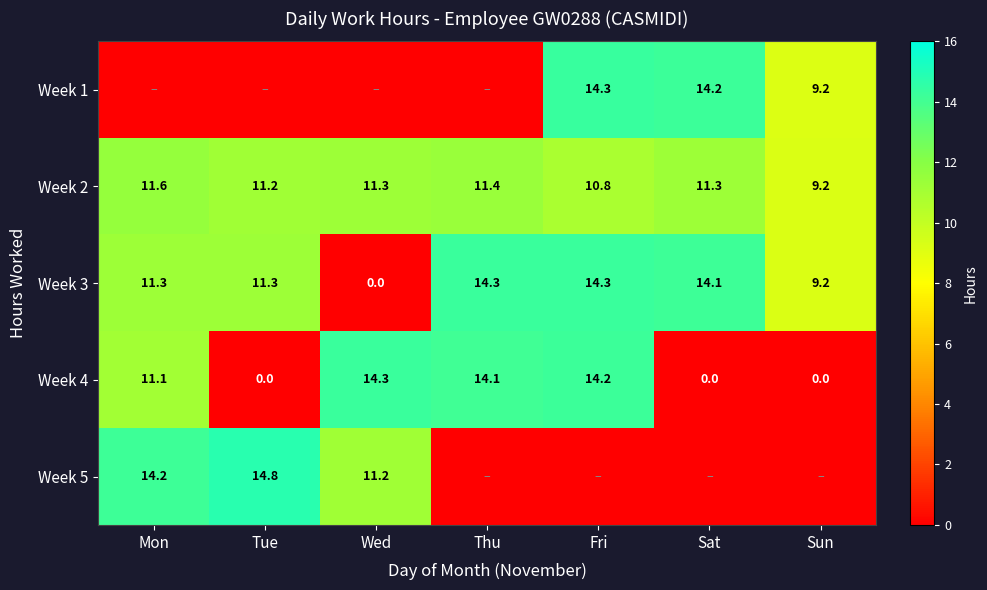

At which category is the sum across all series the highest?

Fri